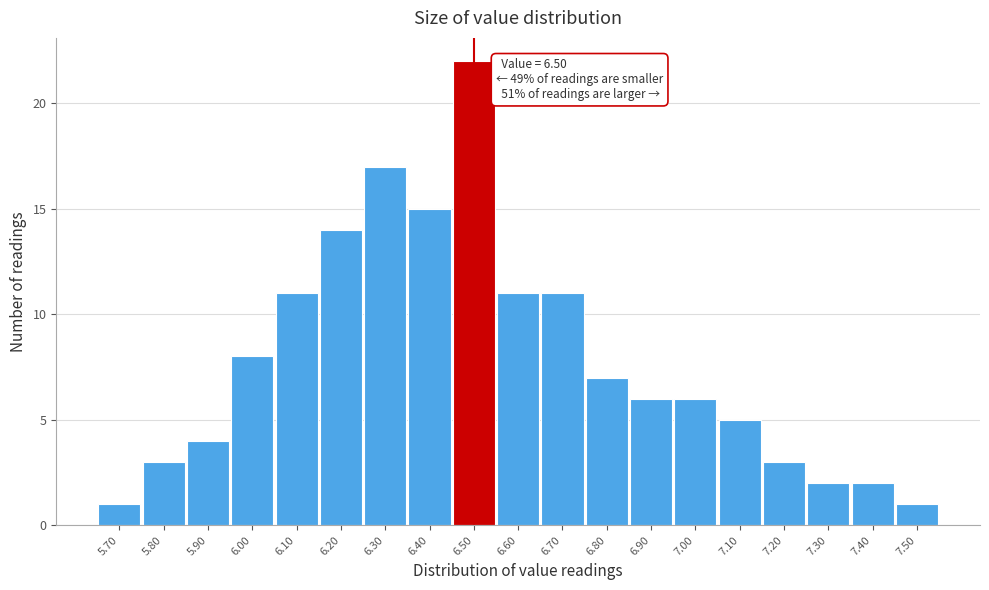

Over which range of the x-axis is the bar tallest?

6.45 to 6.55